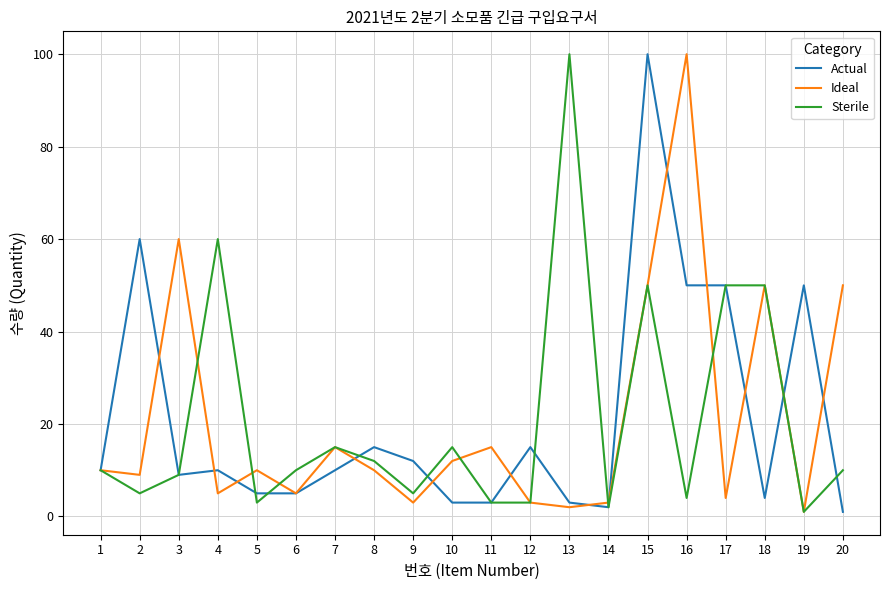

Is the value of Sterile at 17 greater than the value of Actual at 13?

Yes